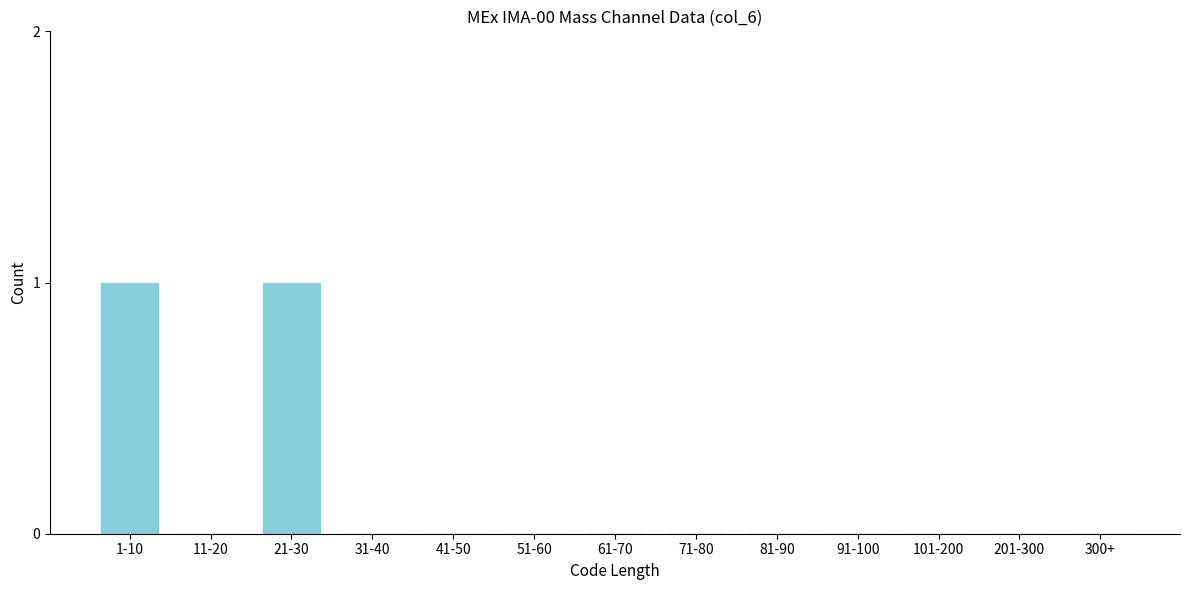

Between 21-30 and 91-100, which is larger?

21-30